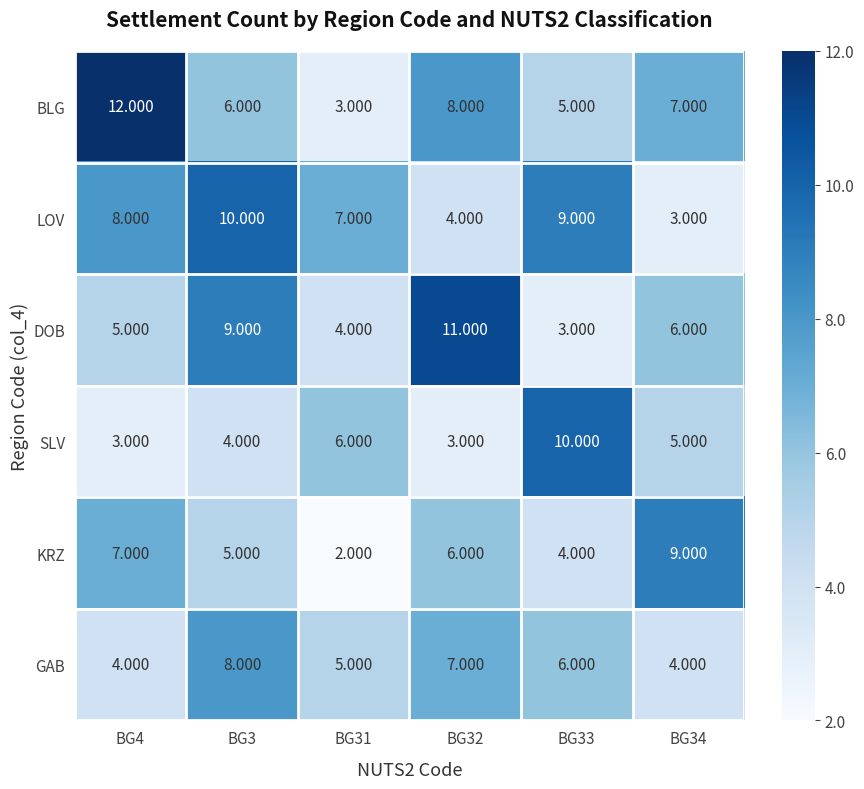

Rank the series at BG32 from lowest to highest value.

SLV, LOV, KRZ, GAB, BLG, DOB